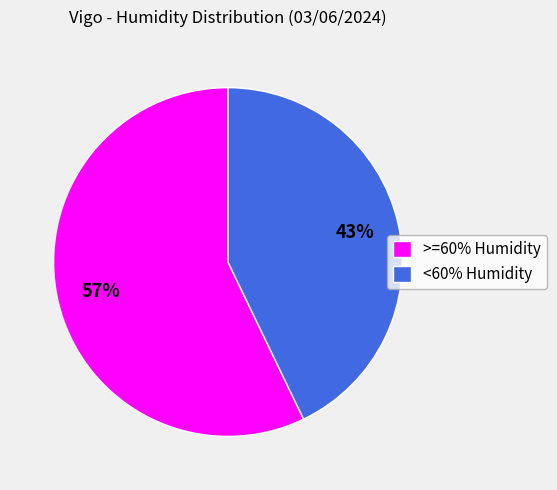

Do >=60% Humidity and <60% Humidity together represent more than half of the pie?

Yes